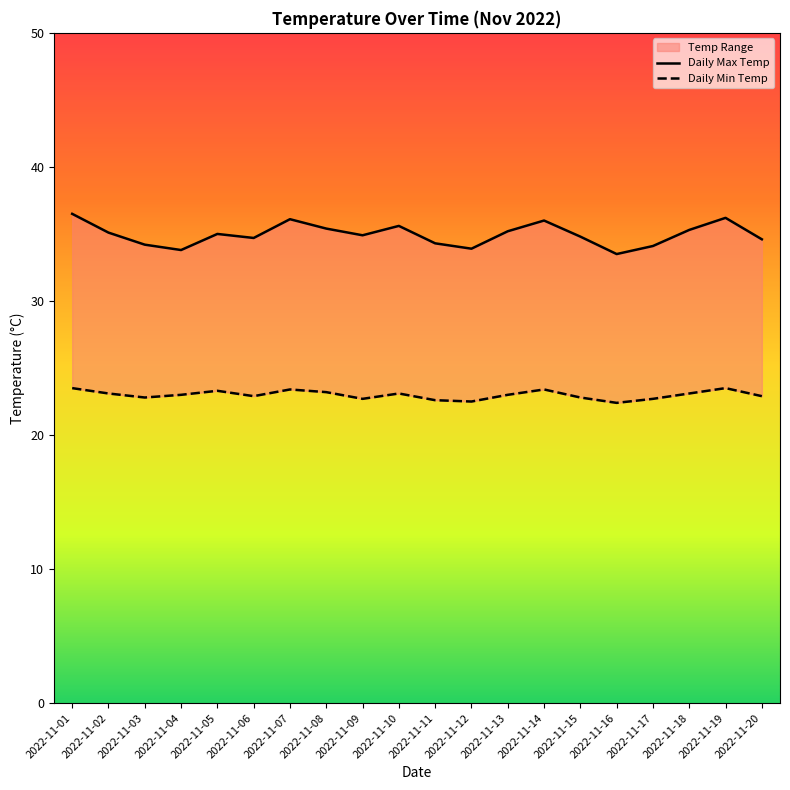

Which series has the largest range (max minus min)?

Daily Max Temp